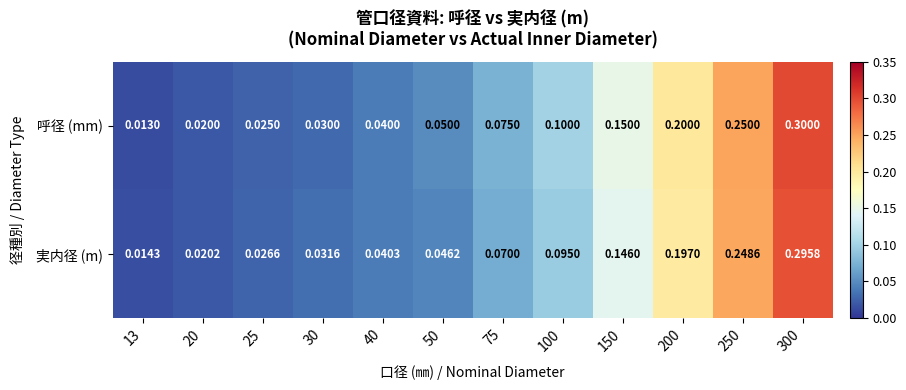

Which series has the largest range (max minus min)?

呼径 (mm)